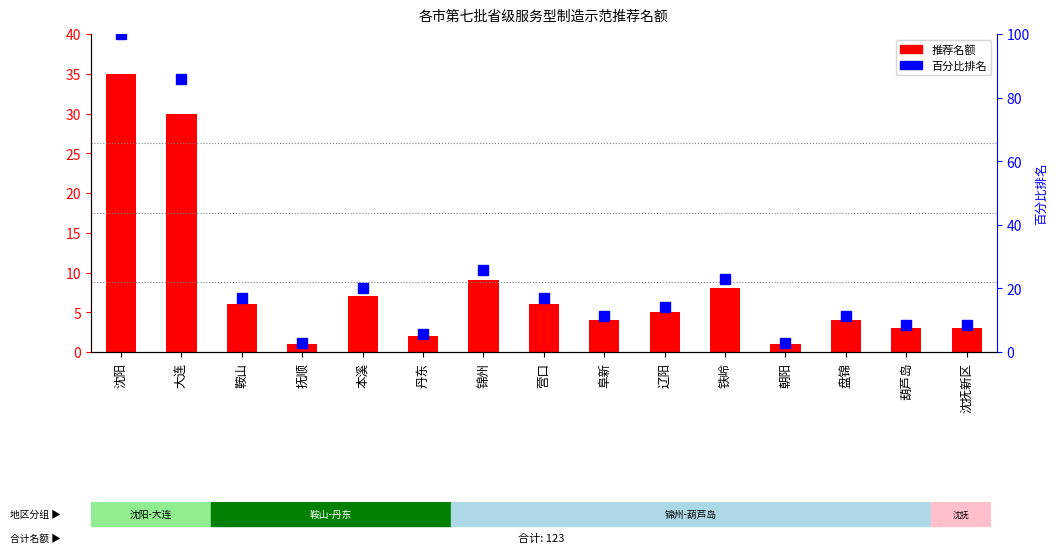

Are the bars horizontal?

No